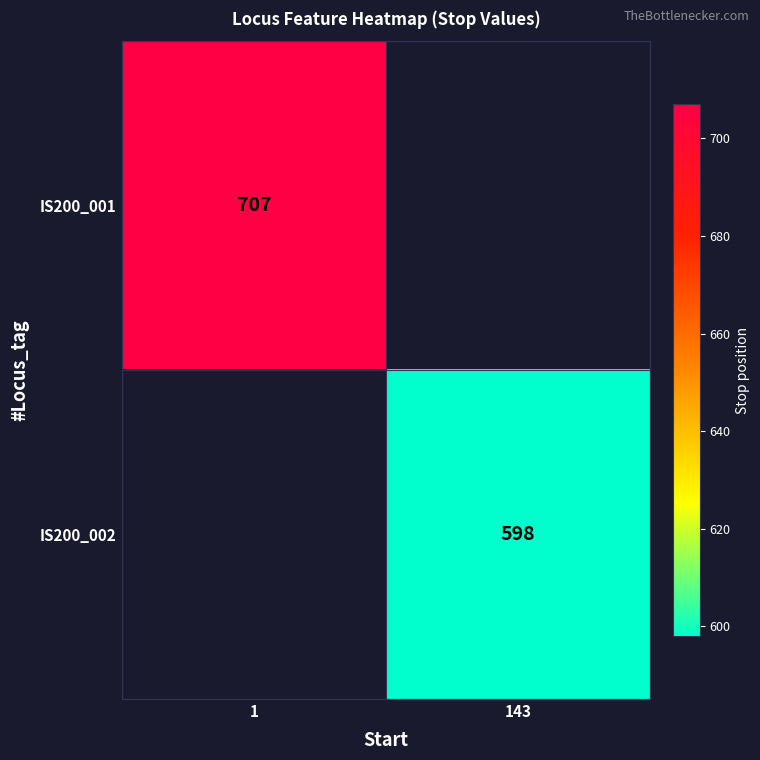

Which has a higher value, 143 or 1?

1